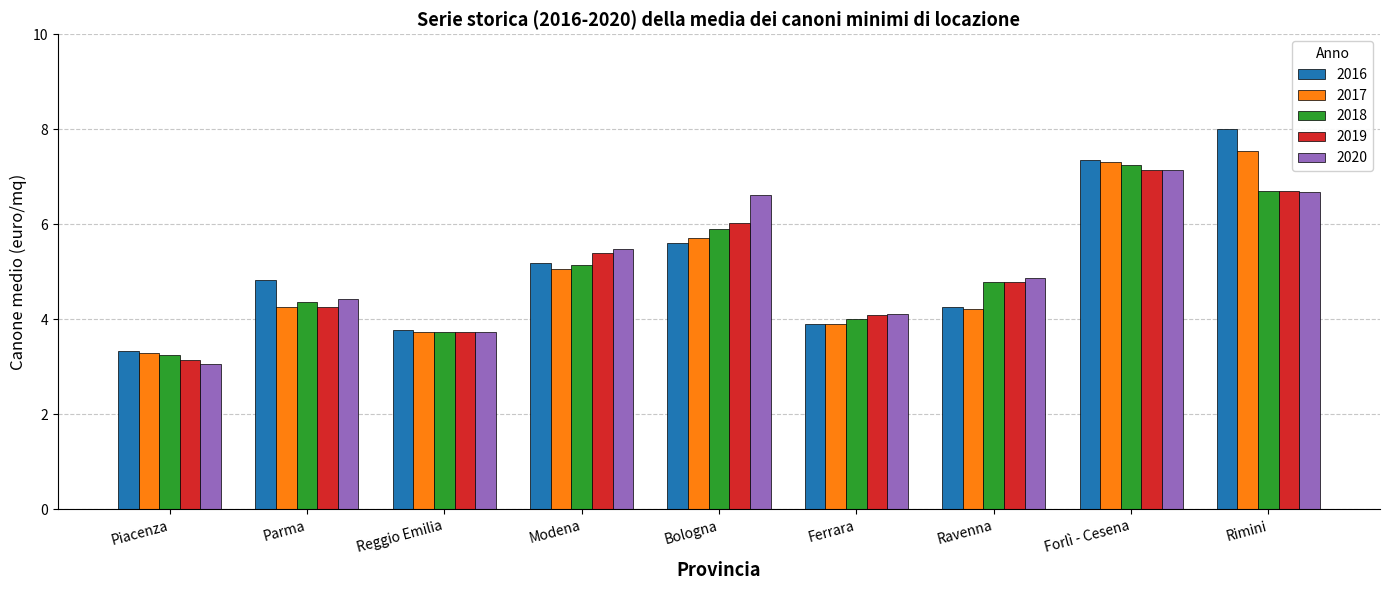

Which series has the widest spread of values?

2016